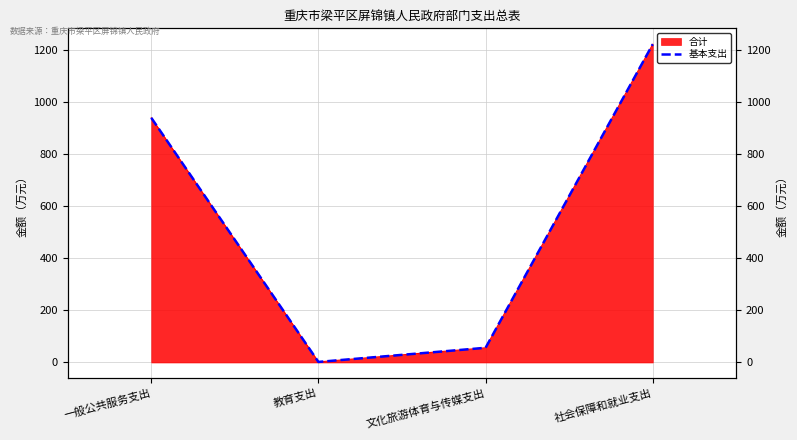

What is the value of the 4th point from the left?

1222.9